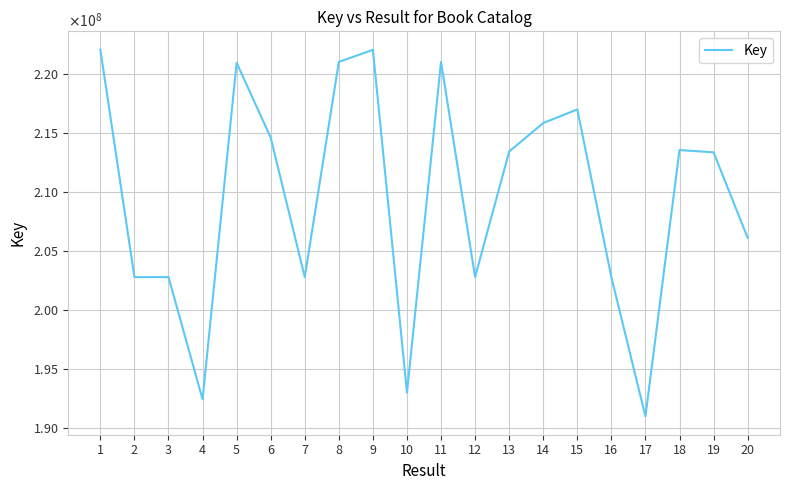

What is the sum of the values at 19 and 16?

416084434